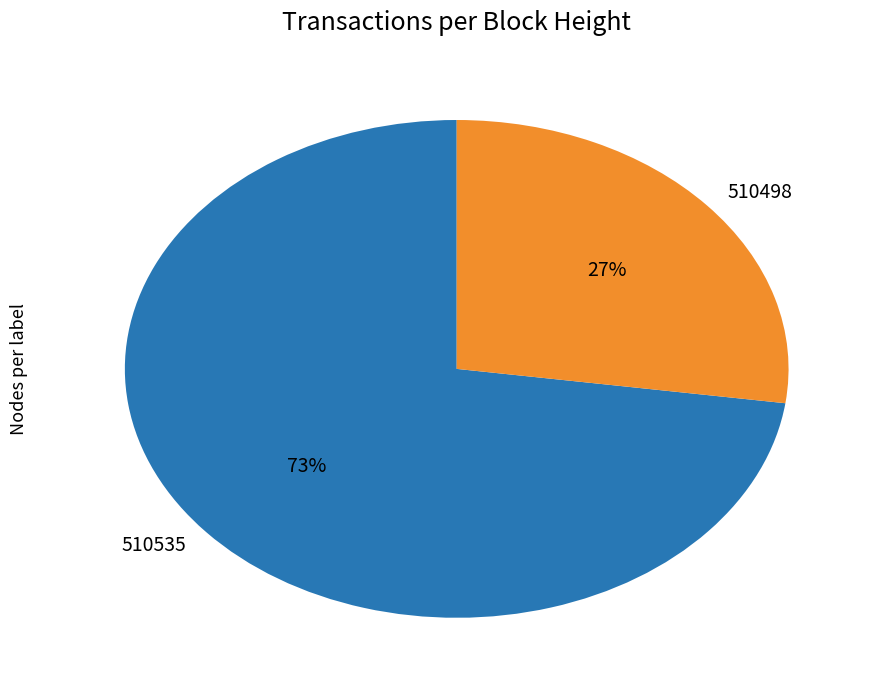

Is it true that 510535 is 67% of the pie?

False